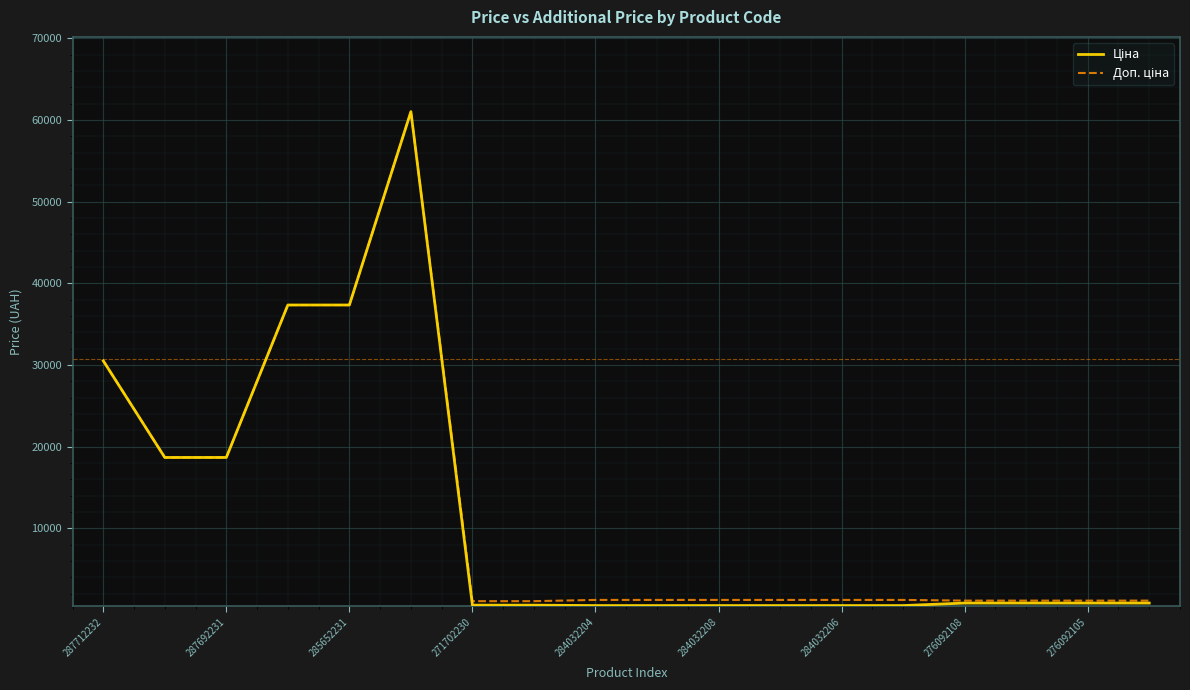

What is the maximum value shown in the chart?

61024.7